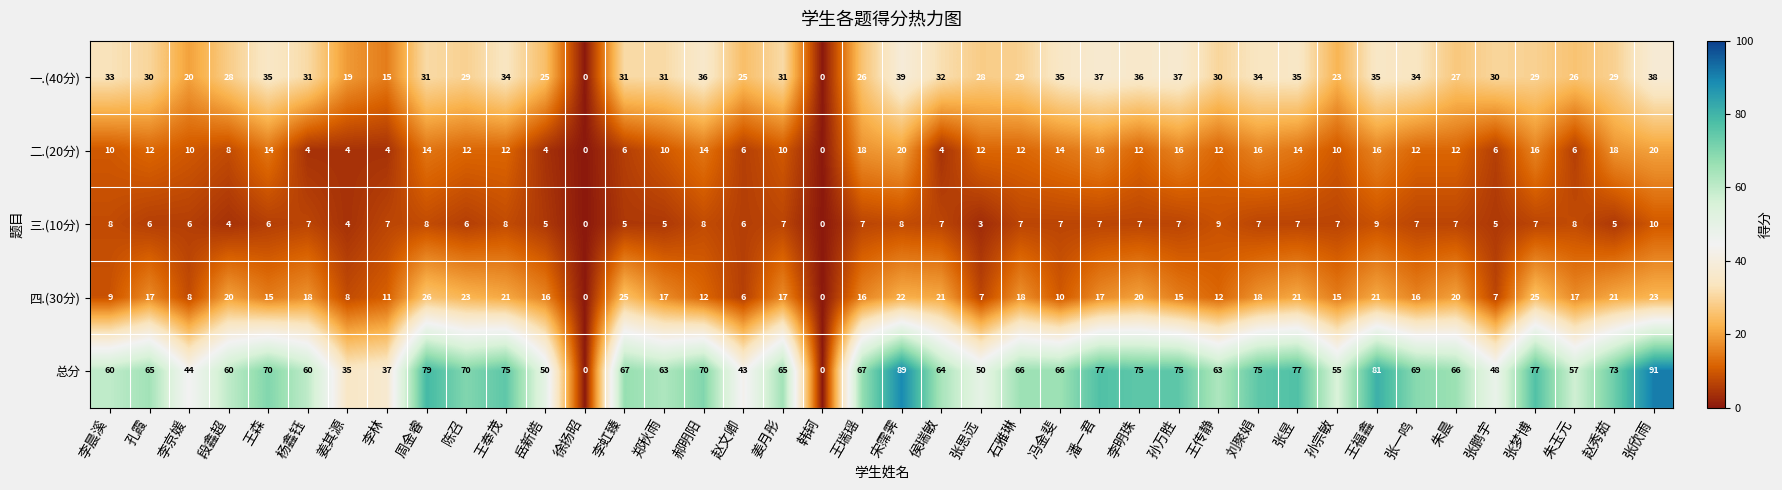

Which series changed the most between 李晨溪 and 张思远?

总分